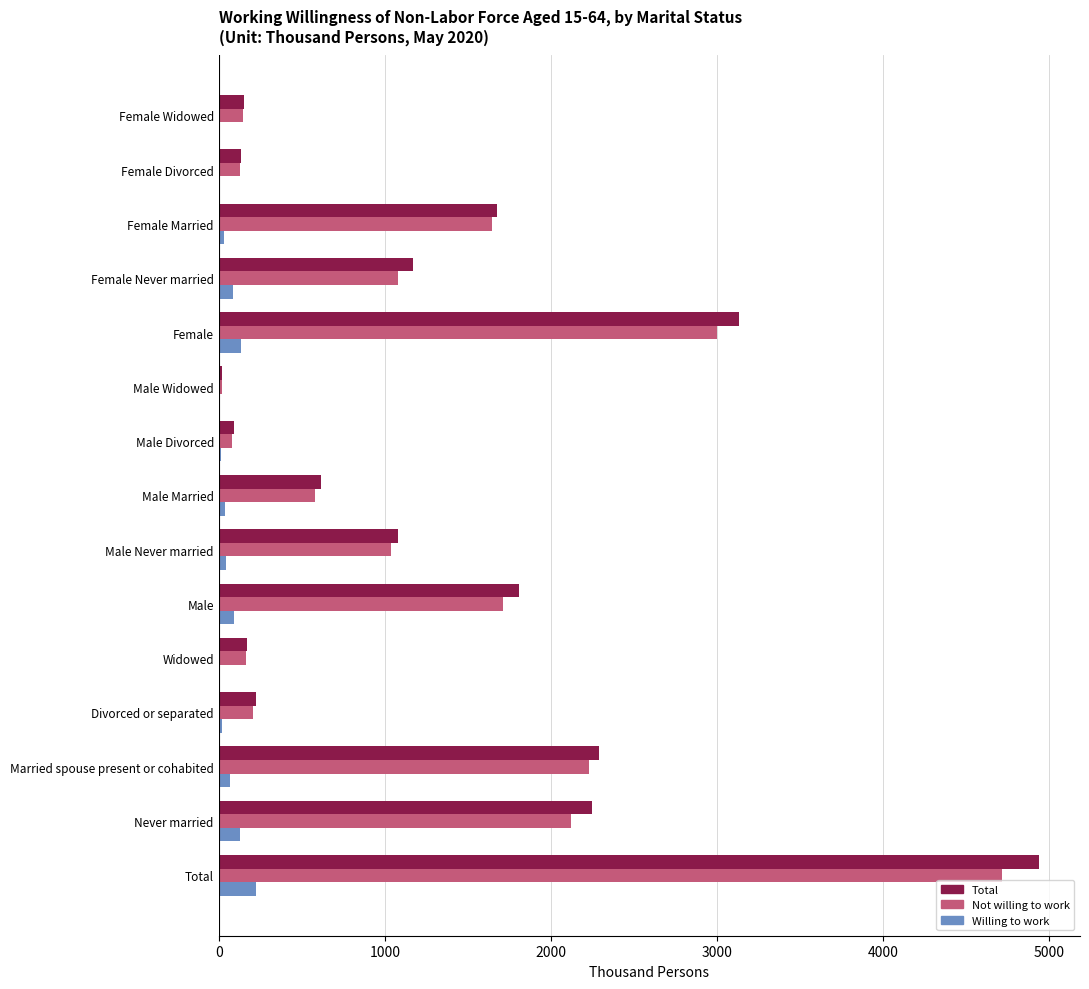

Which series changed the most between Widowed and Male Never married?

Total